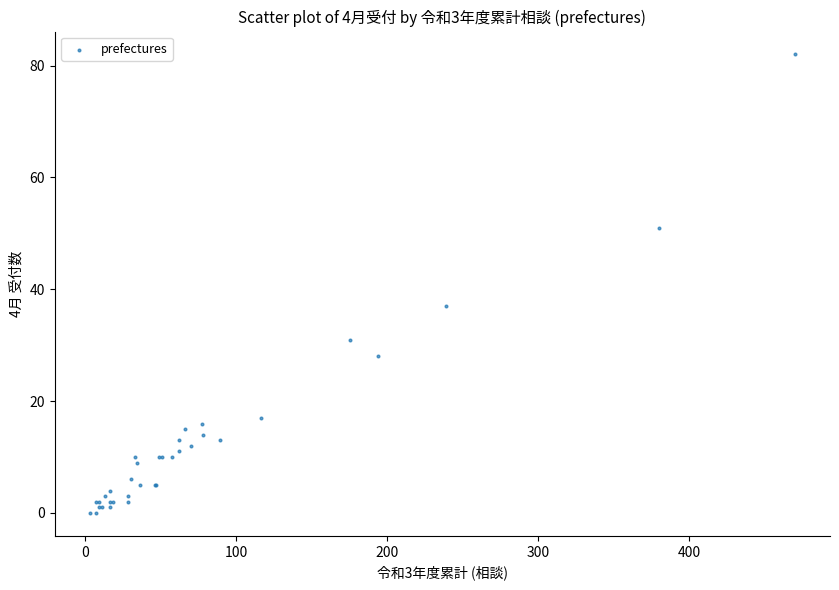

What Y value in the scatter plot is closest to 41?

37